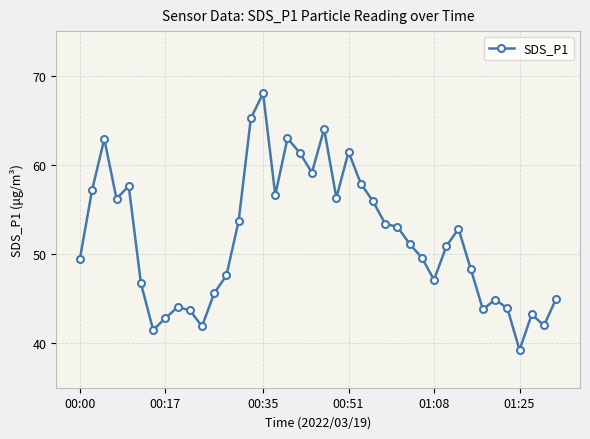

What is the sum of all values?

2068.1